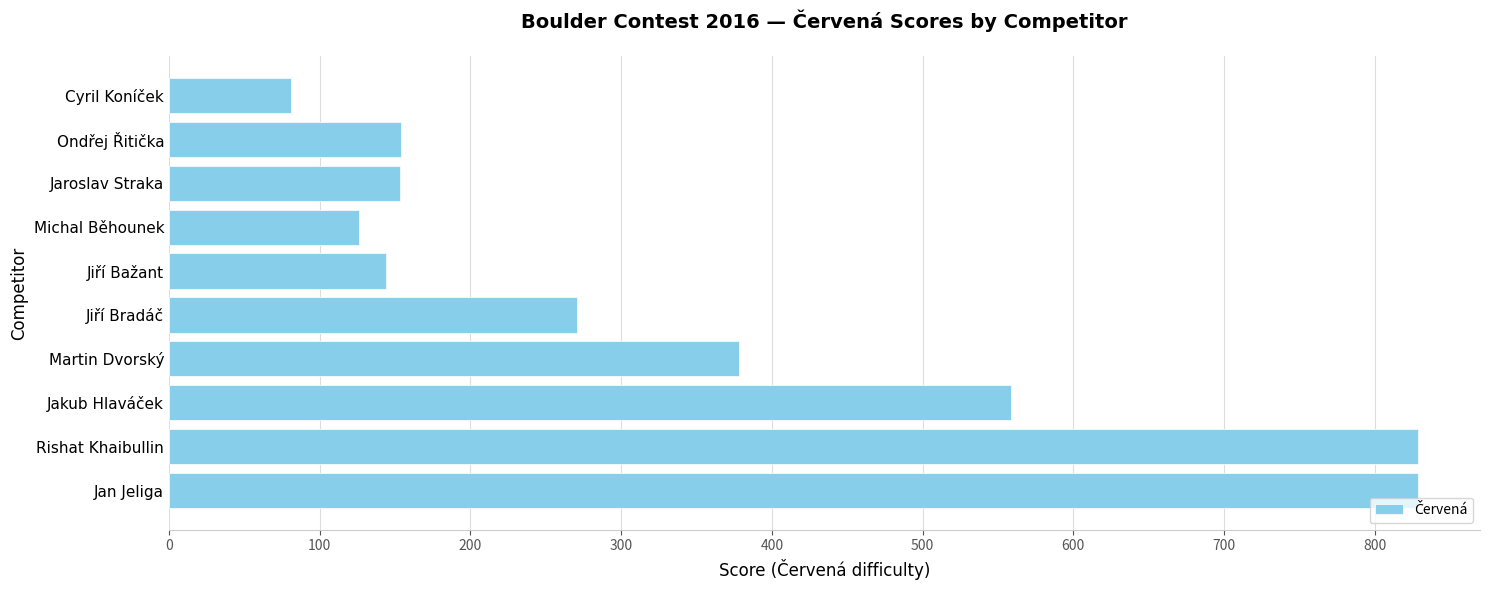

What is the sum of the values at Cyril Koníček and Michal Běhounek?

206.7